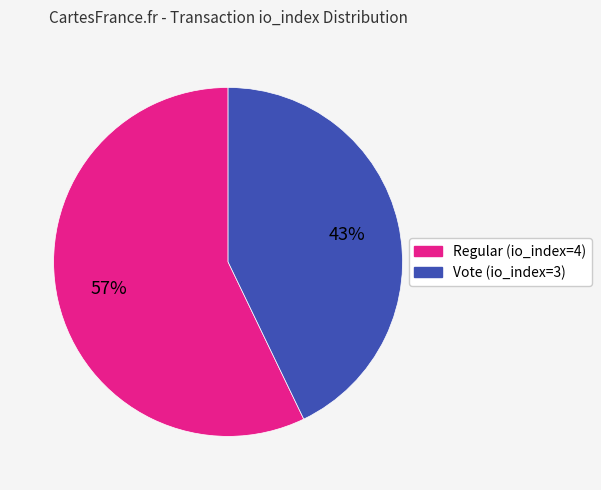

Combined, do Vote (io_index=3) and Regular (io_index=4) account for over 50%?

Yes